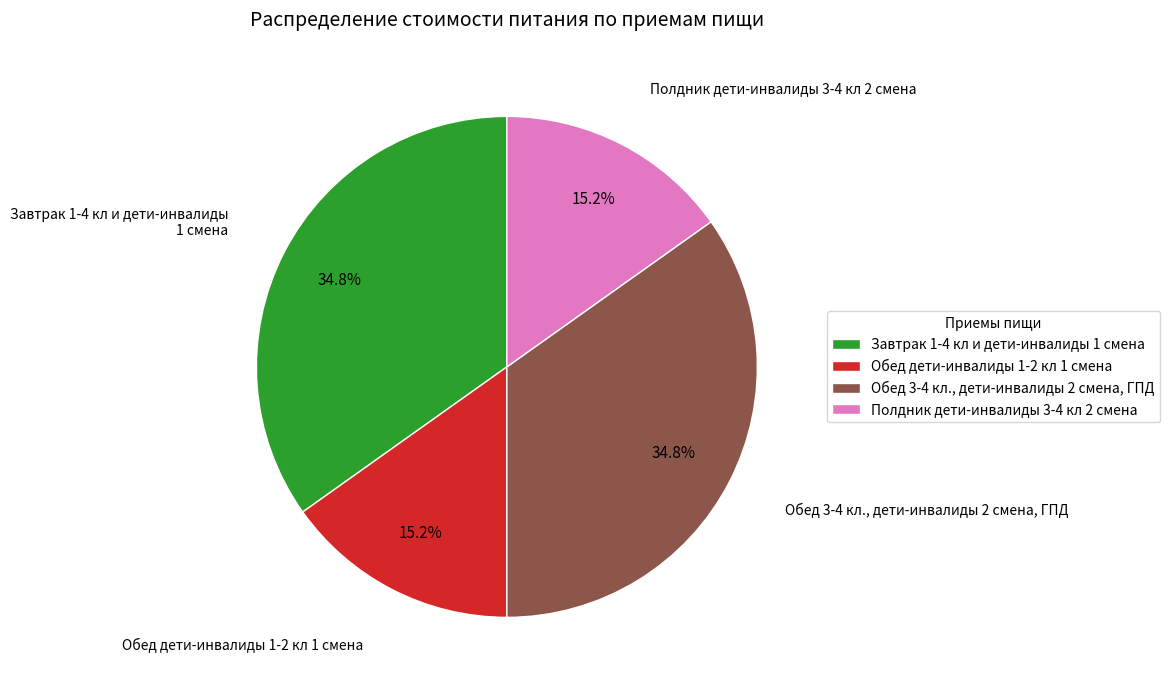

Is Обед дети-инвалиды 1-2 кл 1 смена the majority of the pie?

No